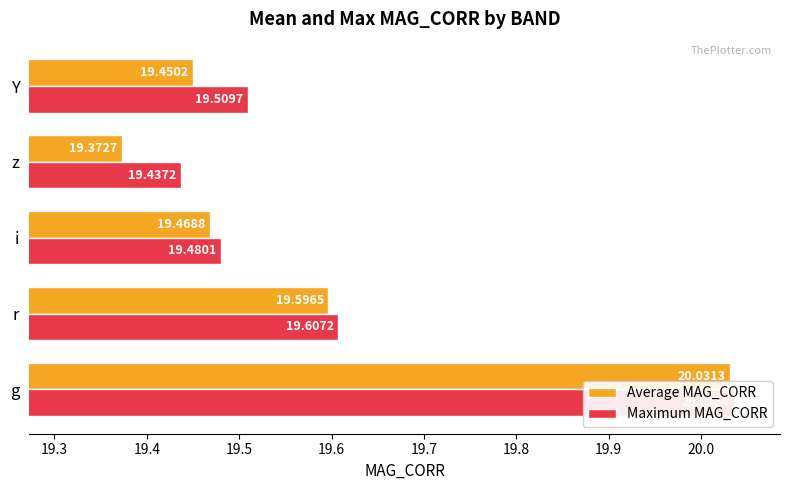

Is the value of Average MAG_CORR at Y greater than the value of Maximum MAG_CORR at i?

No